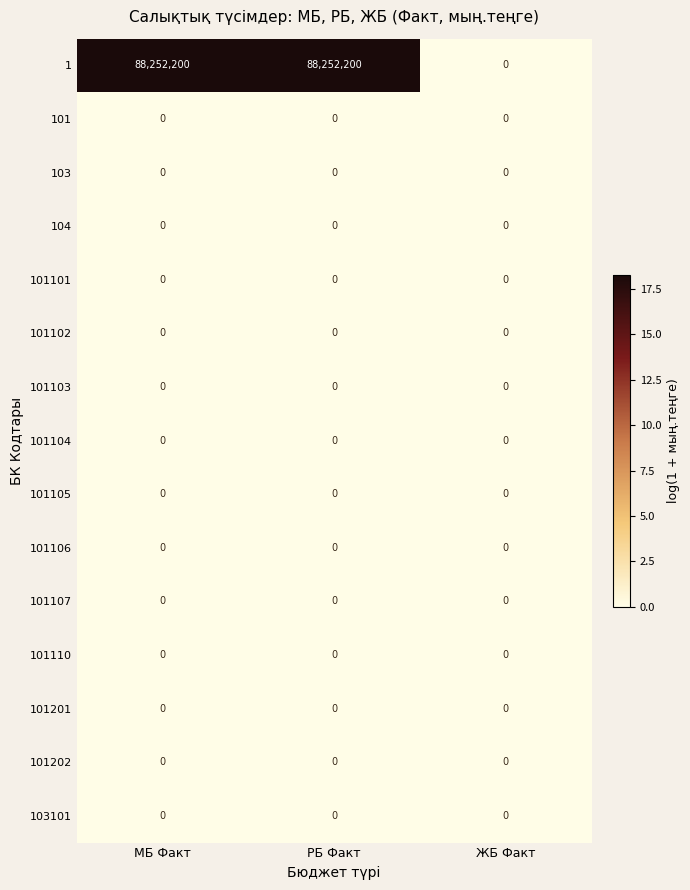

What is the sum of the 1 values at МБ Факт and РБ Факт?

176504400